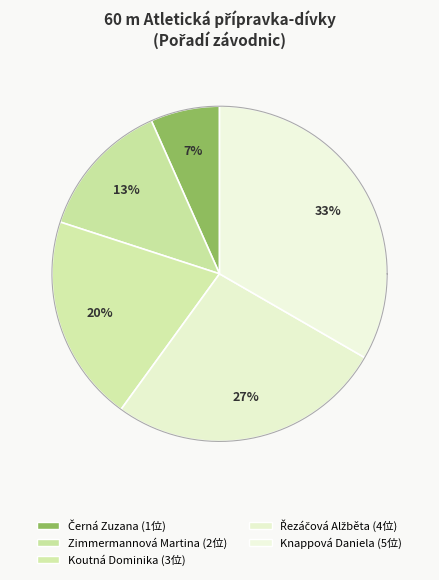

Is there a majority slice in this chart?

No